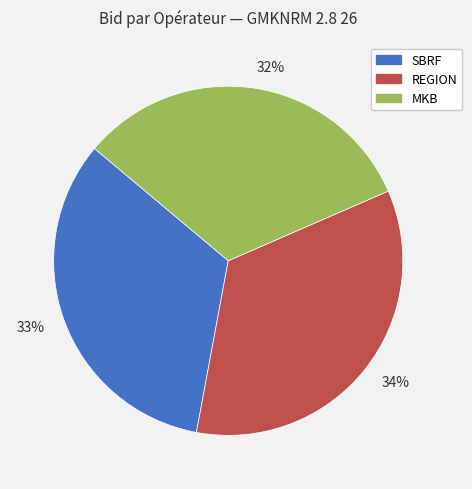

Does any single category account for the majority?

No